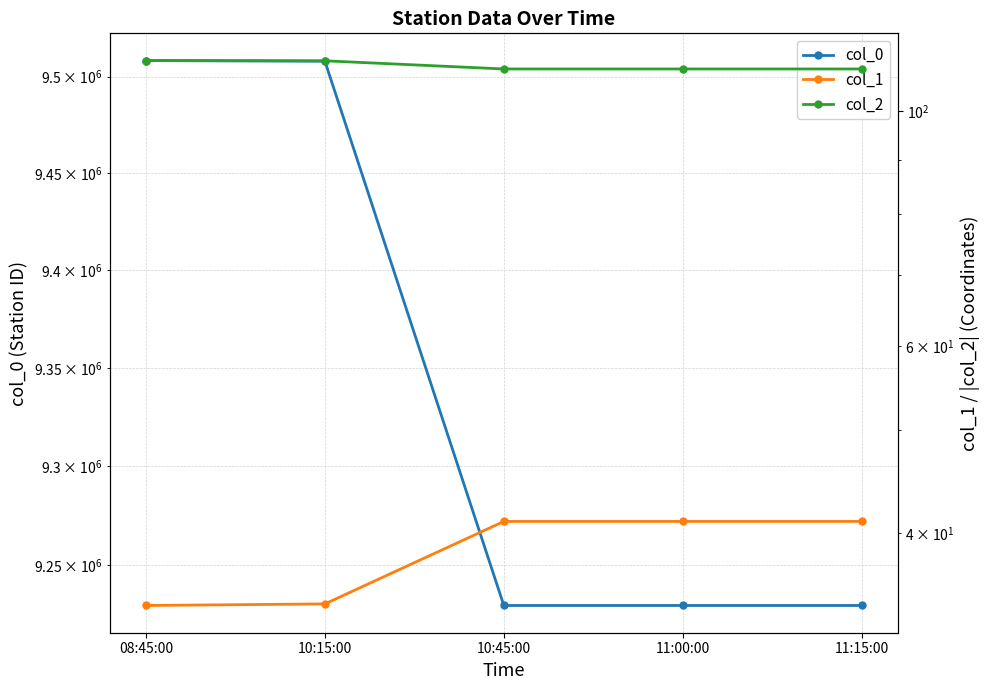

How many data points does each series have?

5